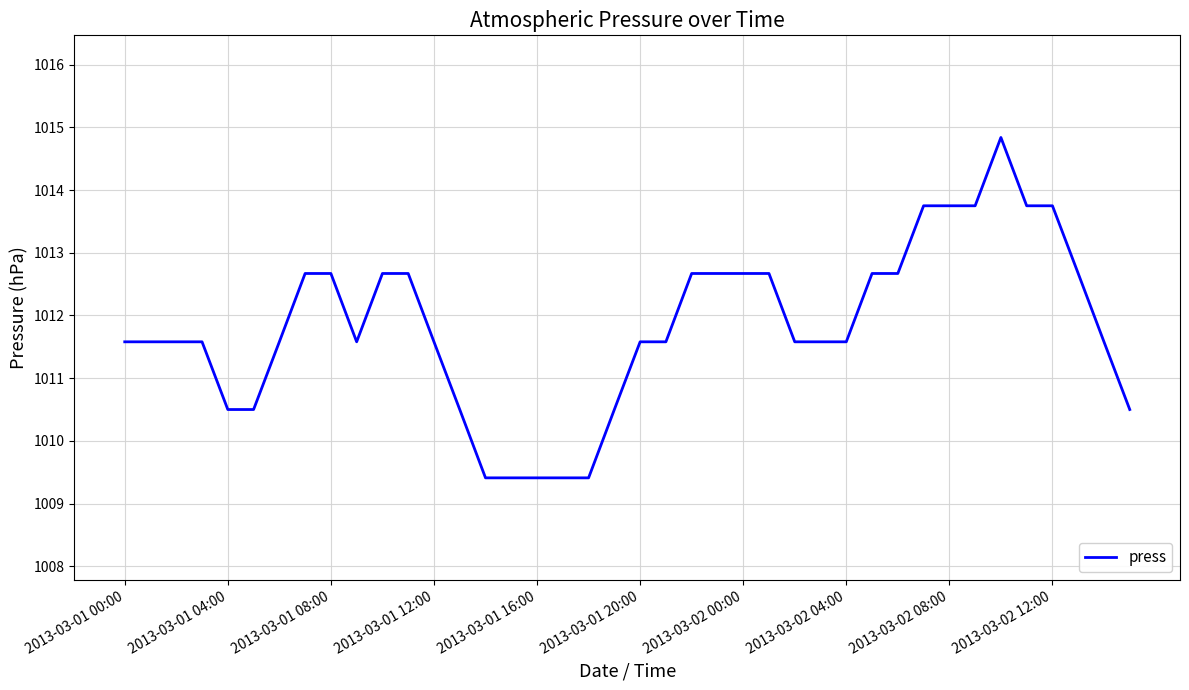

What is the difference between the maximum and minimum values?

5.4